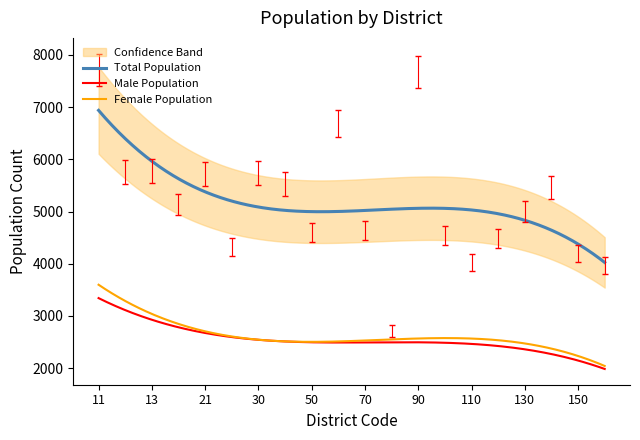

At how many categories does at least one series exceed 4271?

17